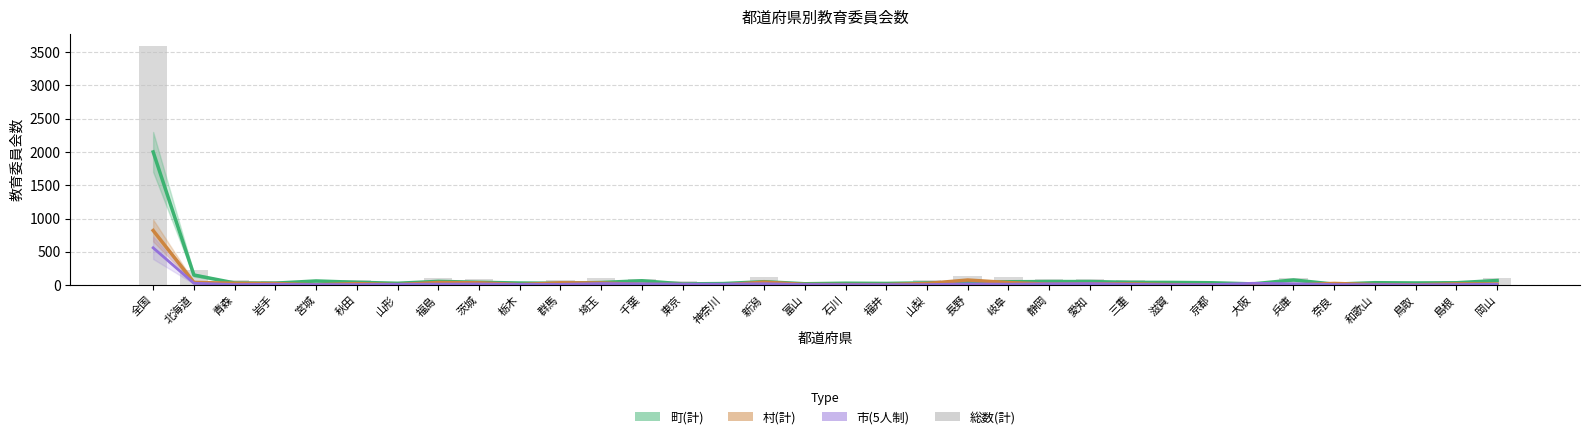

Reading left to right, extract all data points from this chart.

町(計): 全国=2000	北海道=151	青森=32	岩手=29	宮城=62	秋田=42	山形=27	福島=56	茨城=42	栃木=31	群馬=27	埼玉=39	千葉=65	東京=18	神奈川=23	新潟=51	富山=20	石川=28	福井=25	山梨=33	長野=40	岐阜=50	静岡=53	愛知=53	三重=41	滋賀=40	京都=35	大阪=18	兵庫=77	奈良=14	和歌山=36	鳥取=32	島根=35	岡山=69
村(計): 全国=820	北海道=41	青森=27	岩手=22	宮城=5	秋田=22	山形=7	福島=39	茨城=34	栃木=8	群馬=34	埼玉=32	千葉=10	東京=8	神奈川=1	新潟=45	富山=9	石川=7	福井=7	山梨=24	長野=76	岐阜=38	静岡=14	愛知=18	三重=18	滋賀=7	京都=2	大阪=2	兵庫=0	奈良=25	和歌山=7	鳥取=4	島根=18	岡山=16
市(5人制): 全国=560	北海道=28	青森=8	岩手=12	宮城=8	秋田=8	山形=12	福島=14	茨城=16	栃木=11	群馬=11	埼玉=23	千葉=19	東京=14	神奈川=14	新潟=20	富山=9	石川=7	福井=7	山梨=7	長野=18	岐阜=13	静岡=19	愛知=22	三重=12	滋賀=6	京都=7	大阪=27	兵庫=20	奈良=8	和歌山=7	鳥取=4	島根=8	岡山=12
総数(計): 全国=3592	北海道=225	青森=70	岩手=63	宮城=79	秋田=73	山形=47	福島=113	茨城=94	栃木=50	群馬=74	埼玉=103	千葉=96	東京=63	神奈川=40	新潟=123	富山=49	石川=44	福井=41	山梨=70	長野=143	岐阜=115	静岡=90	愛知=93	三重=83	滋賀=55	京都=49	大阪=50	兵庫=103	奈良=50	和歌山=53	鳥取=45	島根=61	岡山=111